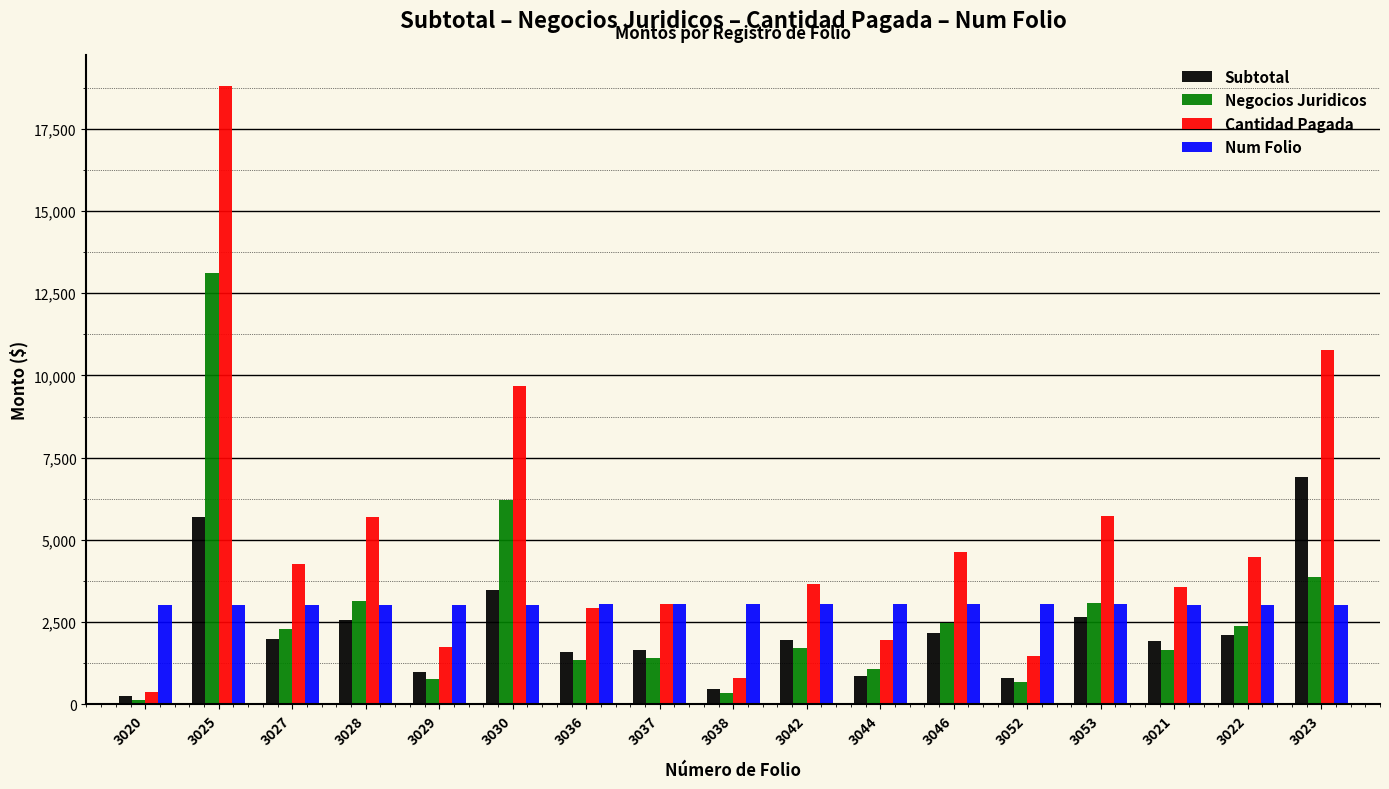

Which label corresponds to the largest value in the chart?

3025